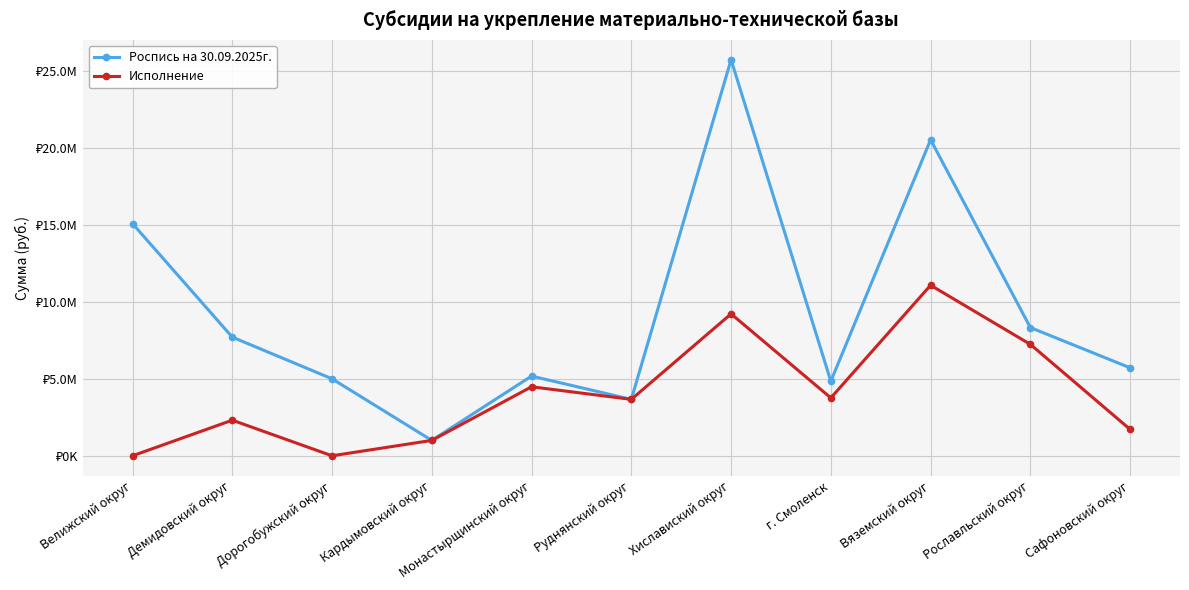

Is this an area chart (filled region under the line)?

No